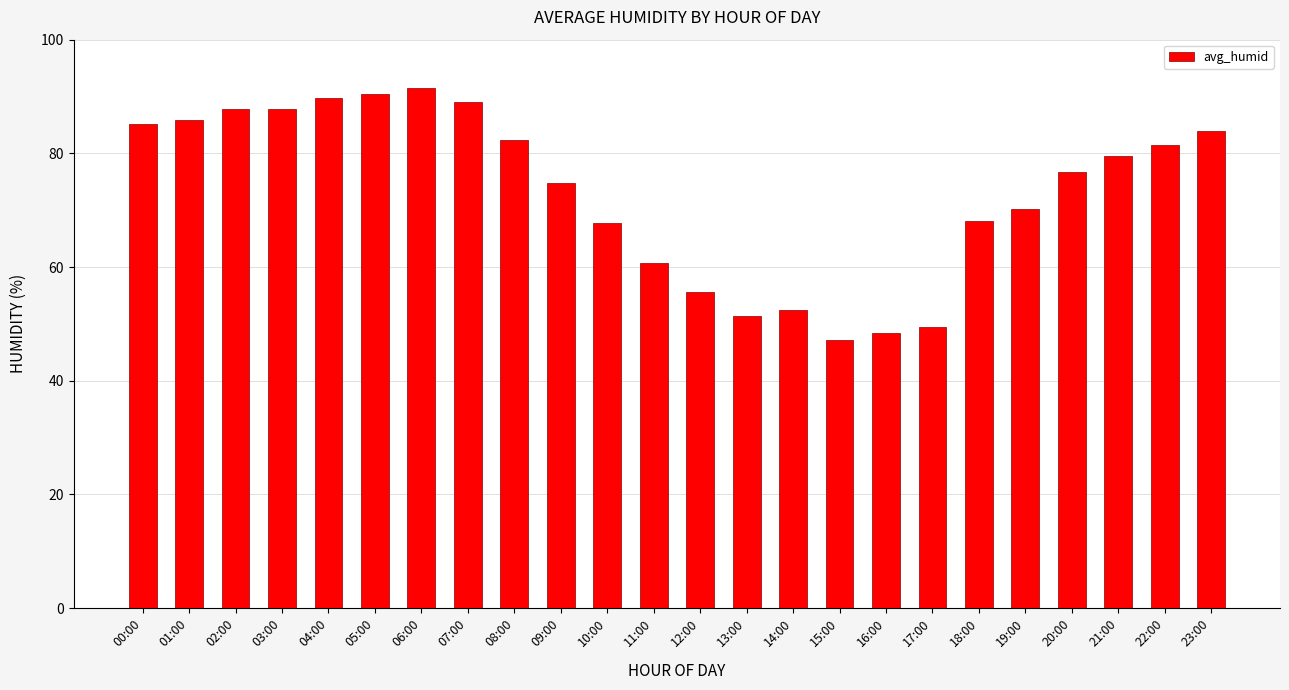

Are the bars horizontal?

No